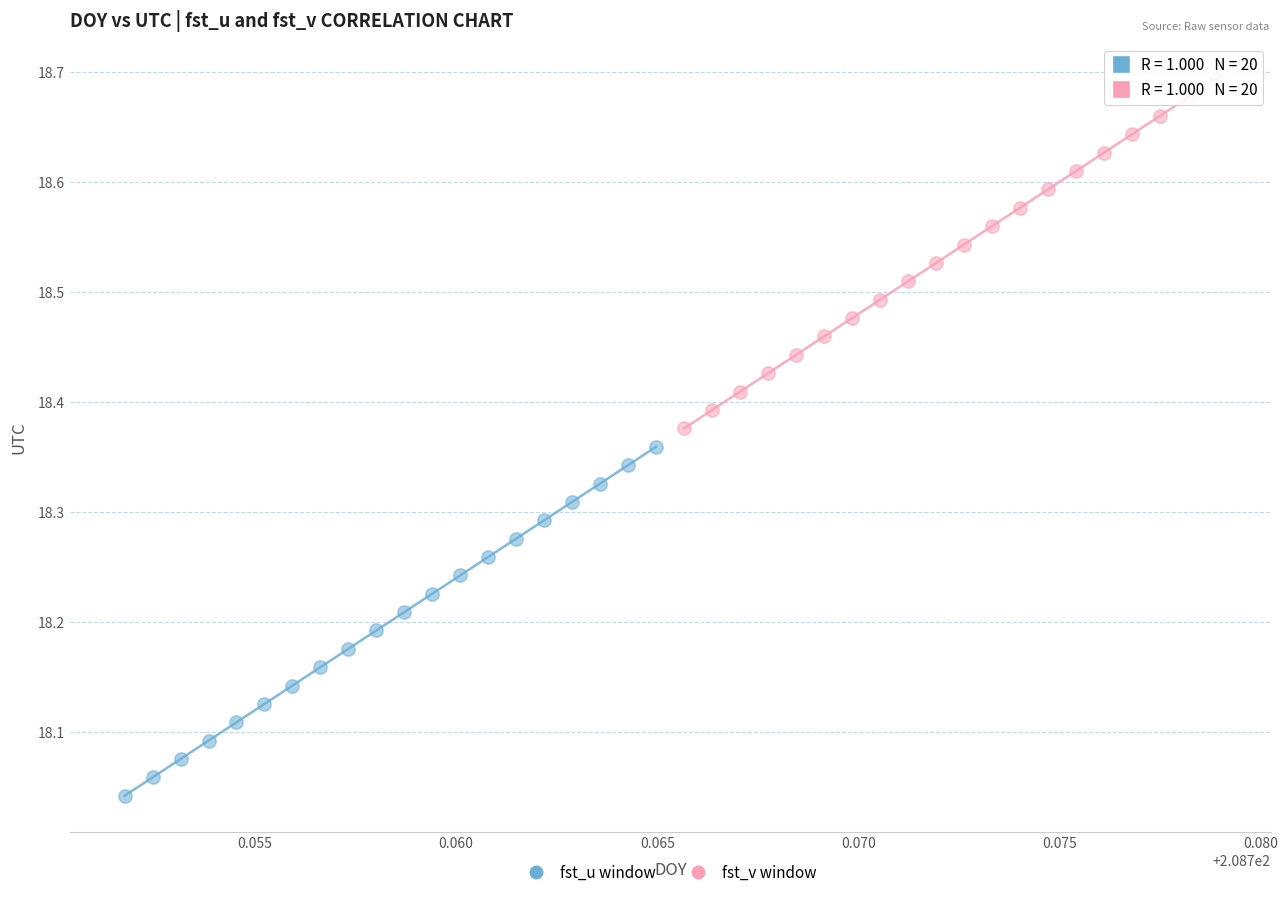

Which series has the largest Y range (max minus min)?

fst_v window